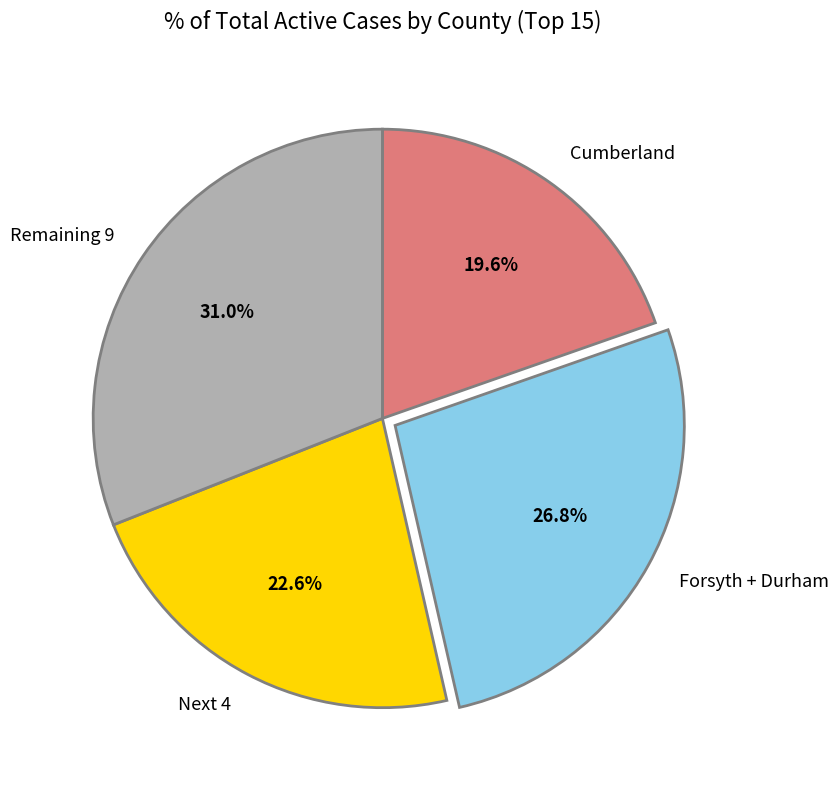

Do Remaining 9 and Cumberland together represent more than half of the pie?

Yes